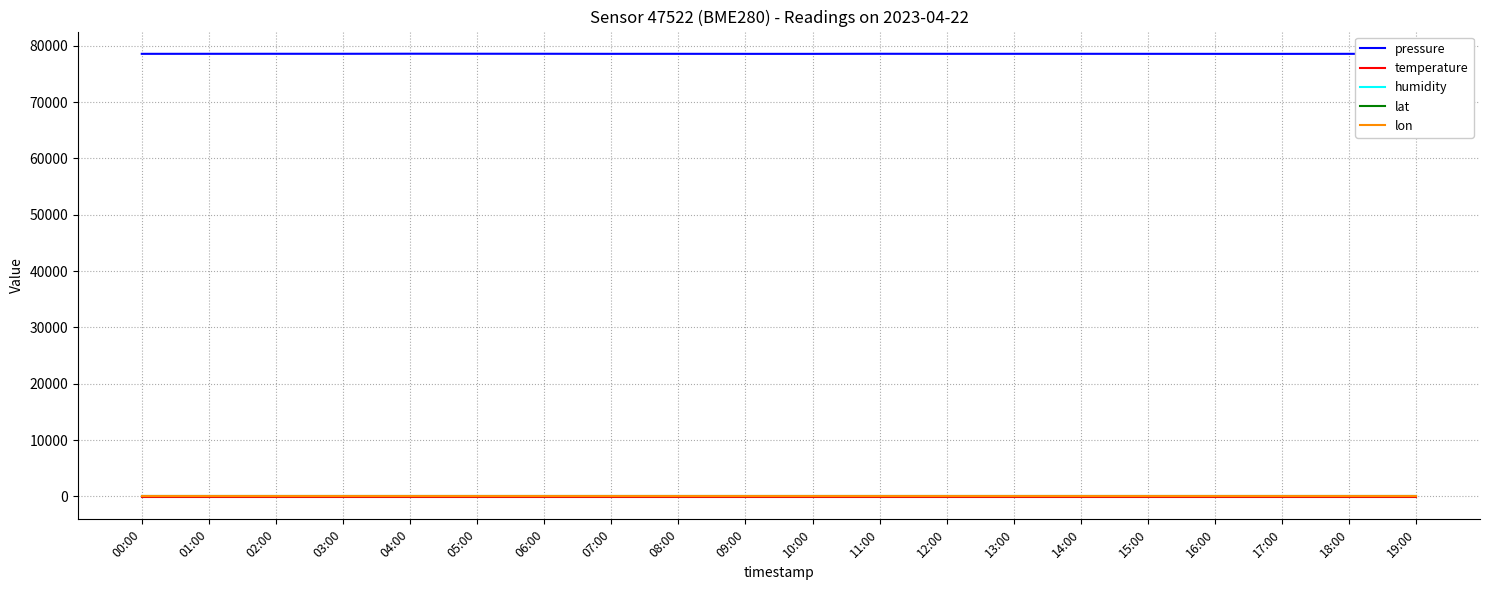

True or false: pressure and lat cross at least once.

False